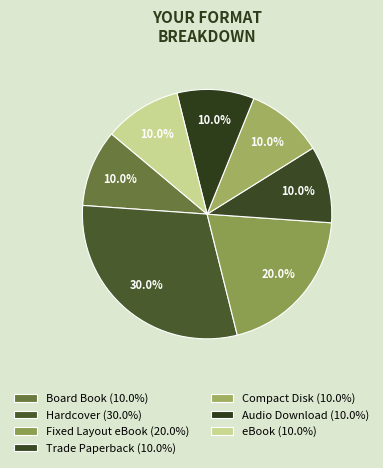

To the nearest percent, what is the average slice percentage?

14%